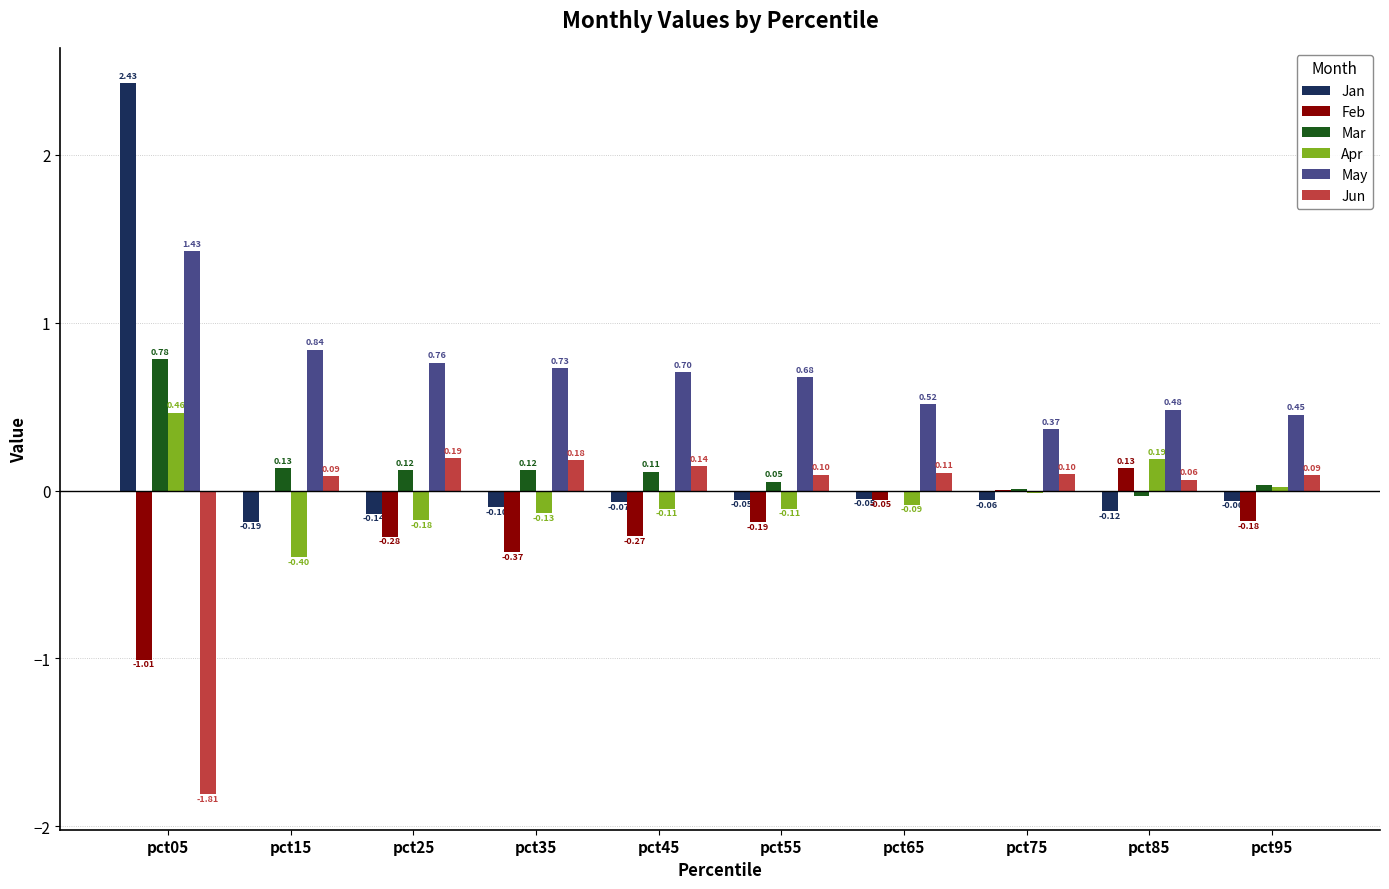

How many groups of bars are there?

10